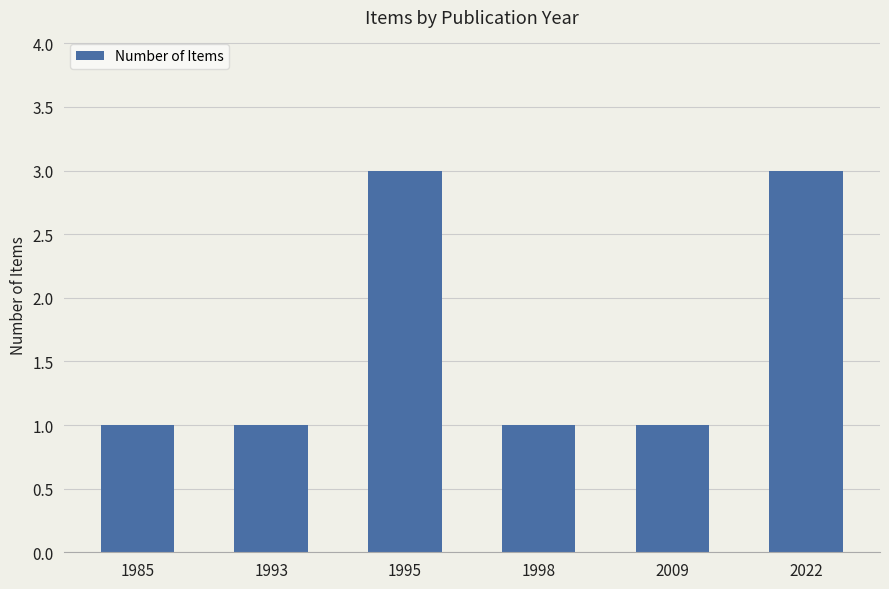

How many data points does each series have?

6